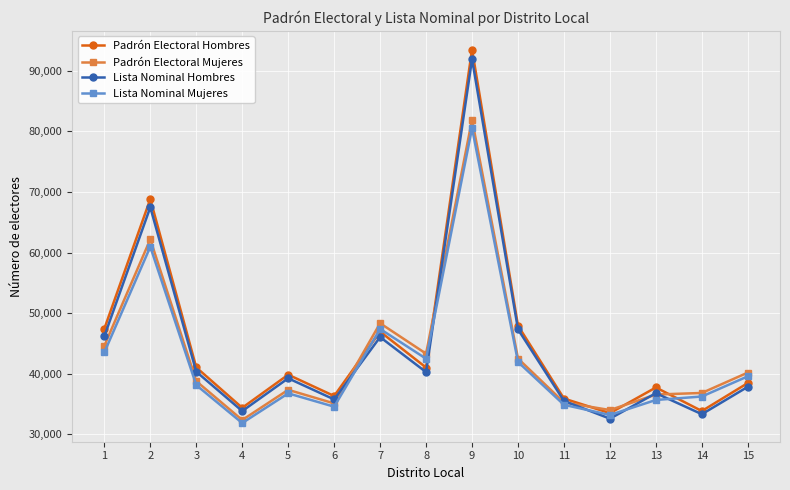

Does the chart display data point markers on the line(s)?

Yes